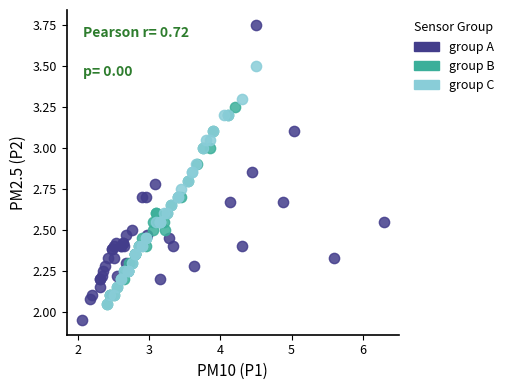

Which series contains the highest Y value?

group A